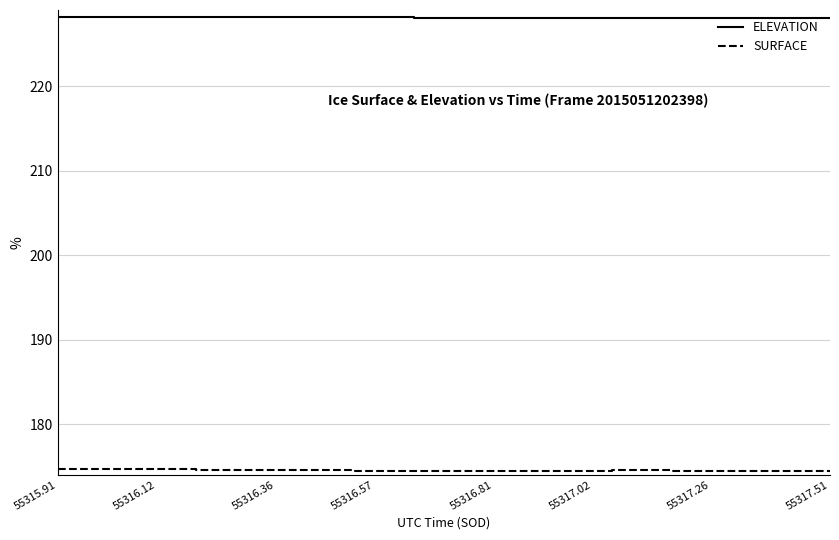

Which series has the largest range (max minus min)?

SURFACE